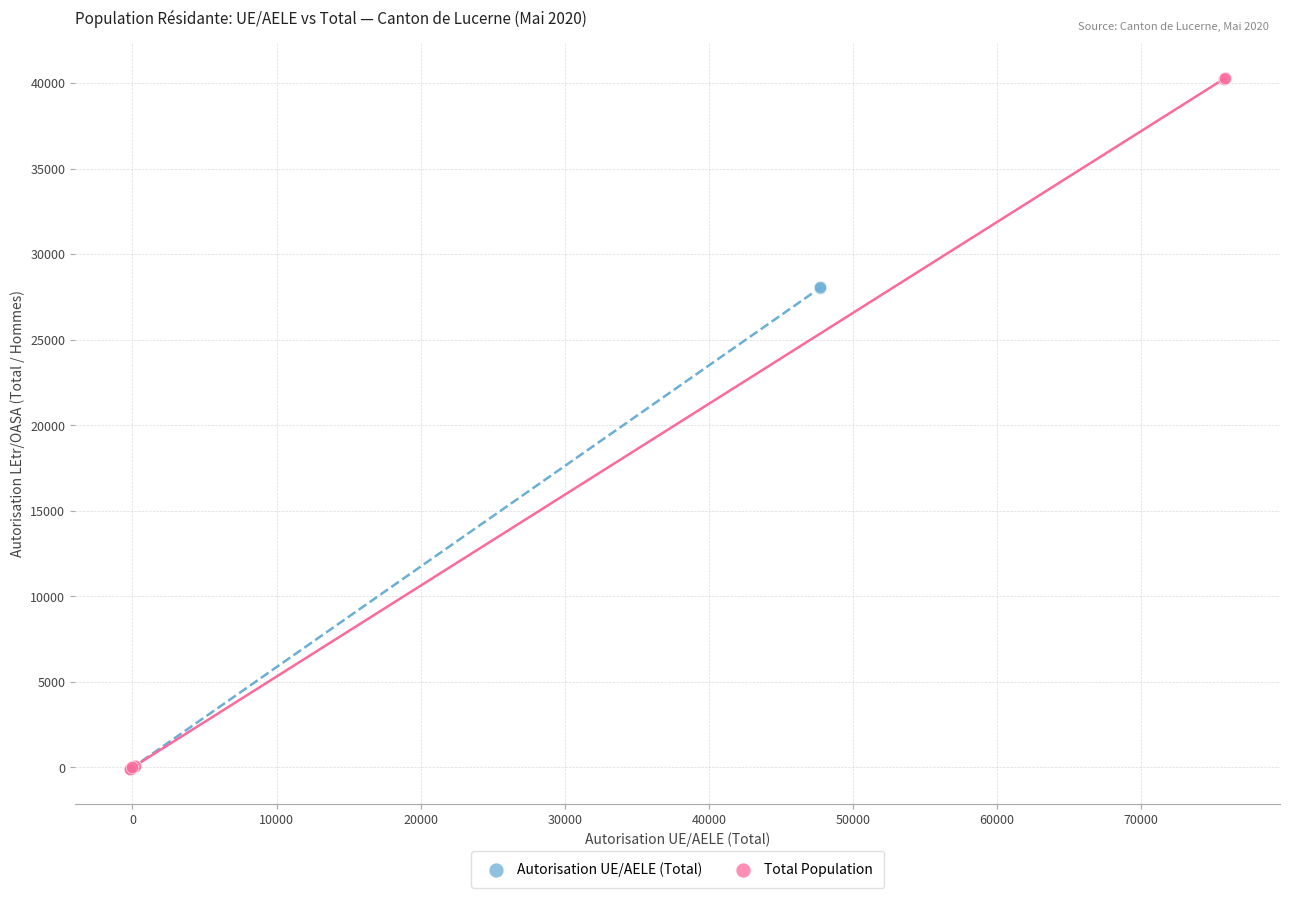

Which series contains the highest Y value?

Total Population